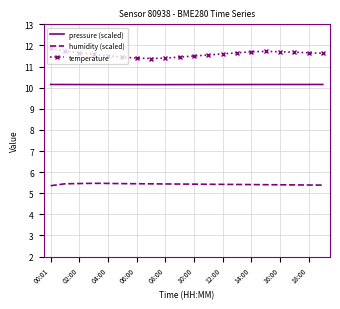

What is the lowest value of the pressure (scaled) series?

10.1